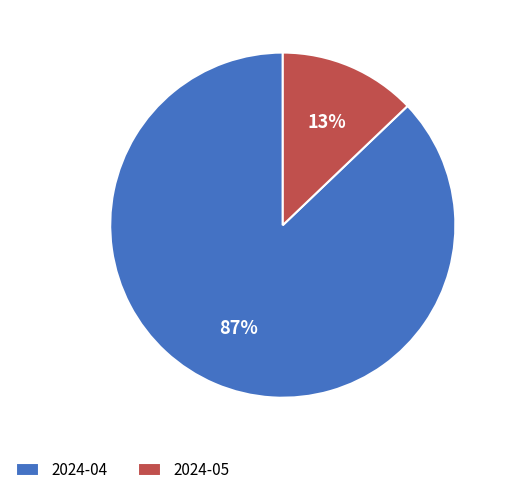

Which category has the biggest portion of the pie?

2024-04